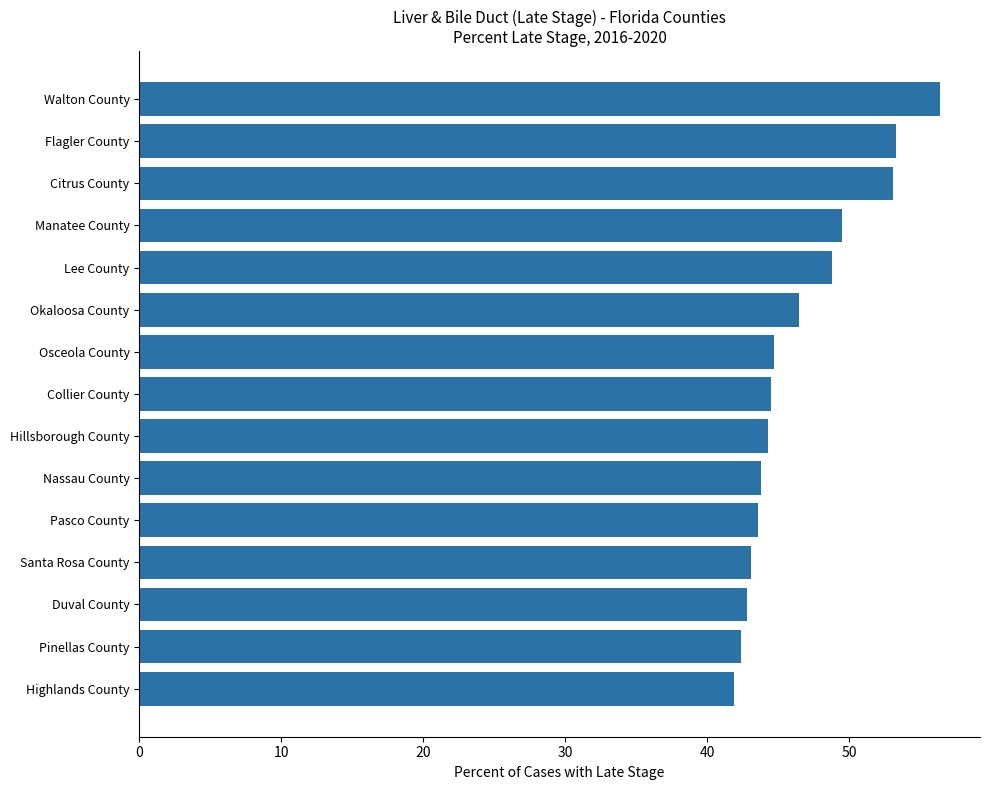

What is the value of the 5th bar from the top?

48.8